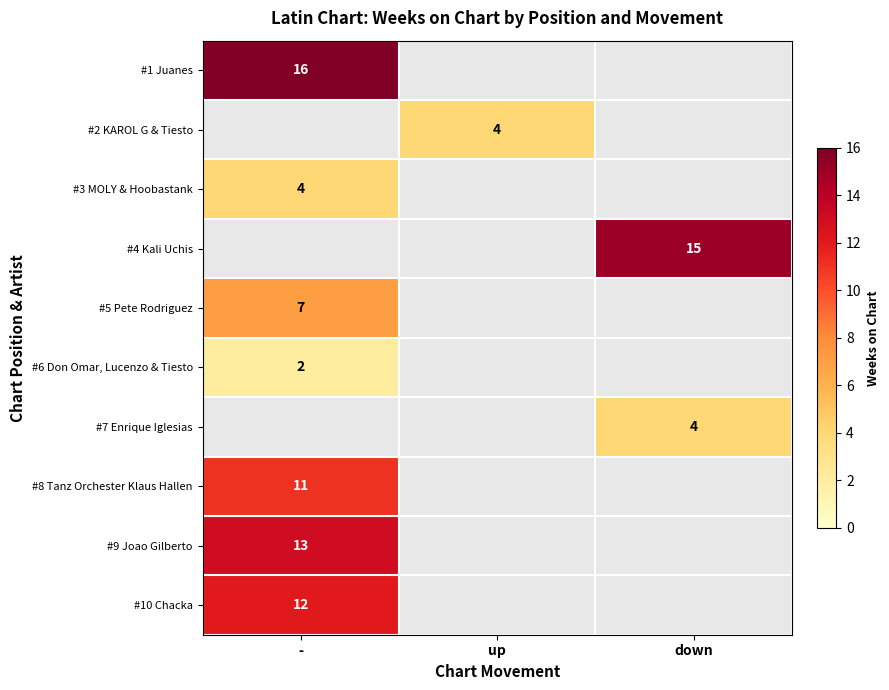

The value of #4 Kali Uchis at down is 21. True or false?

False